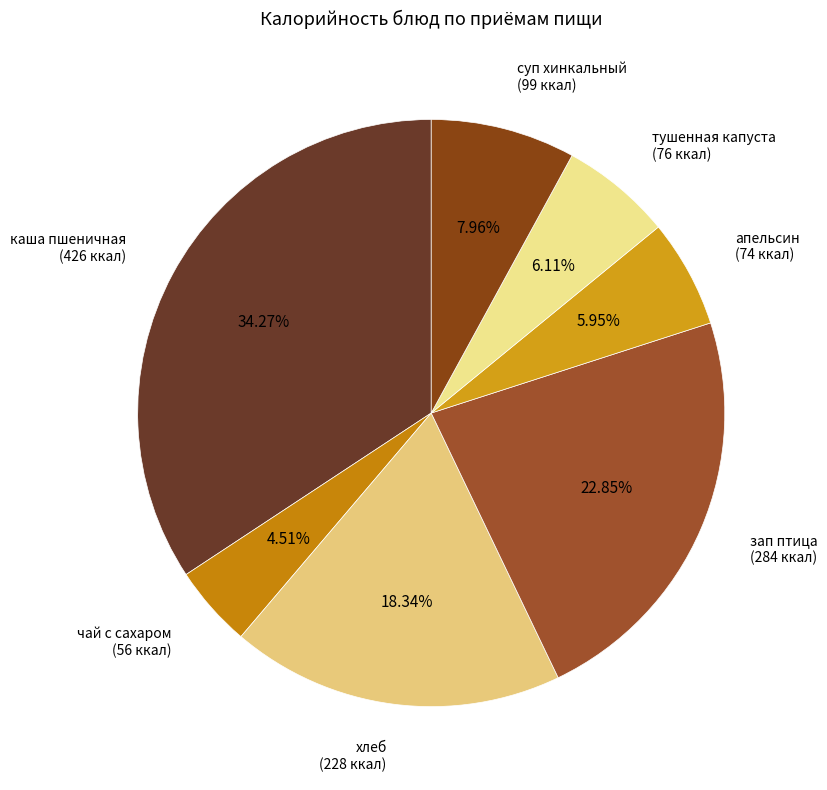

Which has a higher value, хлеб (228 ккал) or зап птица (284 ккал)?

зап птица (284 ккал)